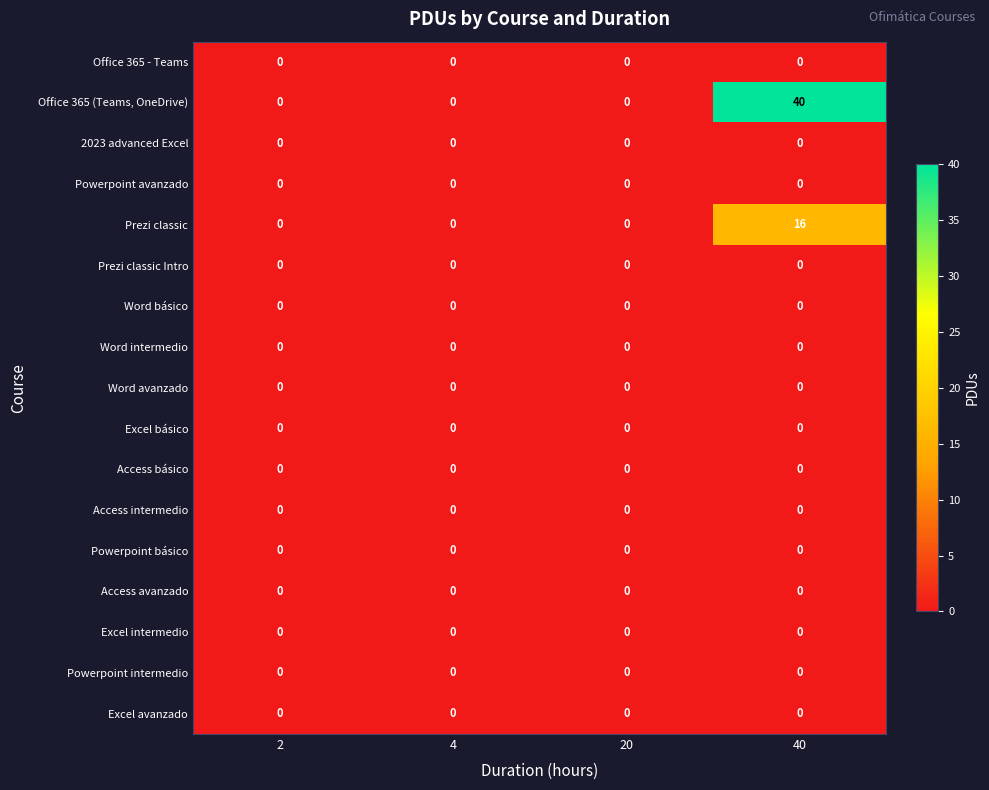

At which category does the chart reach its peak across all series?

40